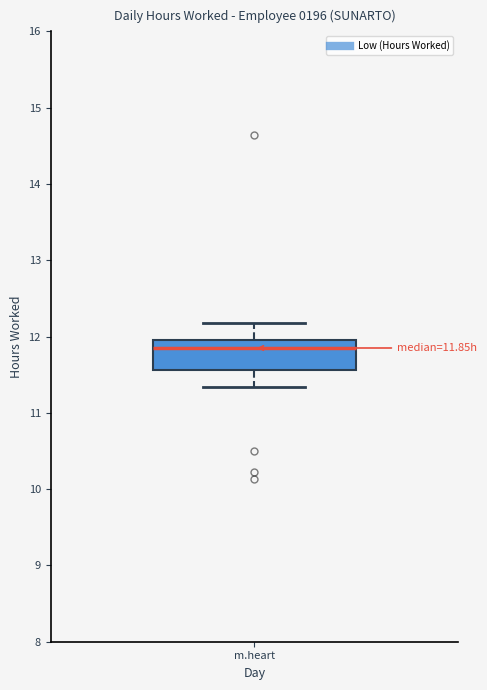

Where does the upper whisker of the box for m.heart end on the y-axis? The values are not printed on the chart, so give them approximately, as read against the axis.

12.2